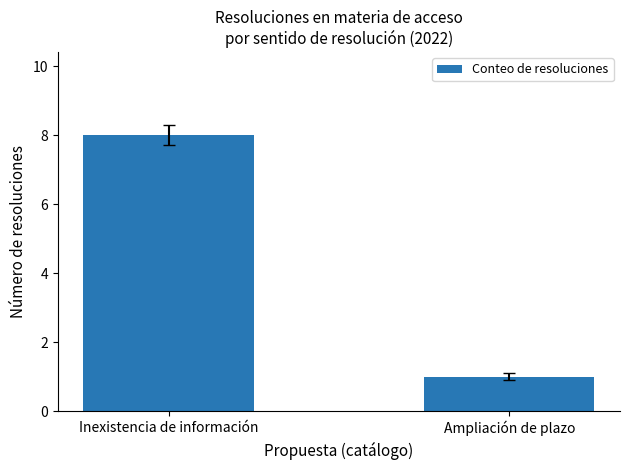

List the labels in order of value, smallest first.

Ampliación de plazo, Inexistencia de información